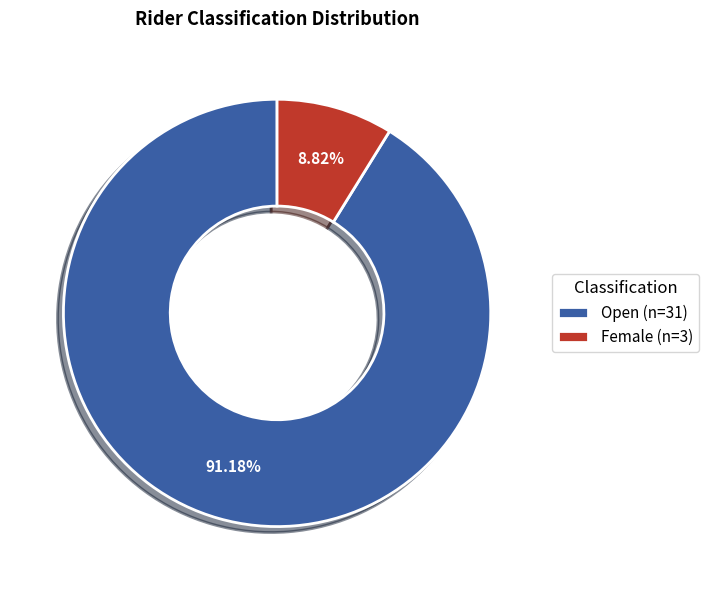

How many segments does this pie chart have?

2